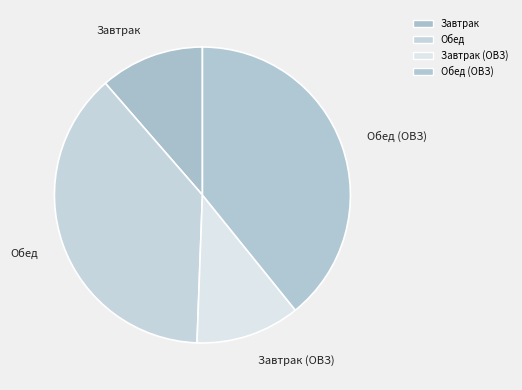

Which category has the biggest portion of the pie?

Обед (ОВЗ)